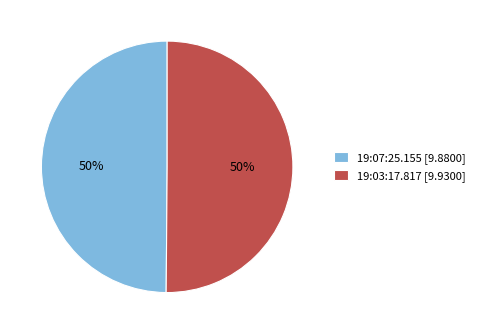

Combined, do 19:07:25.155 [9.8800] and 19:03:17.817 [9.9300] account for over 50%?

Yes